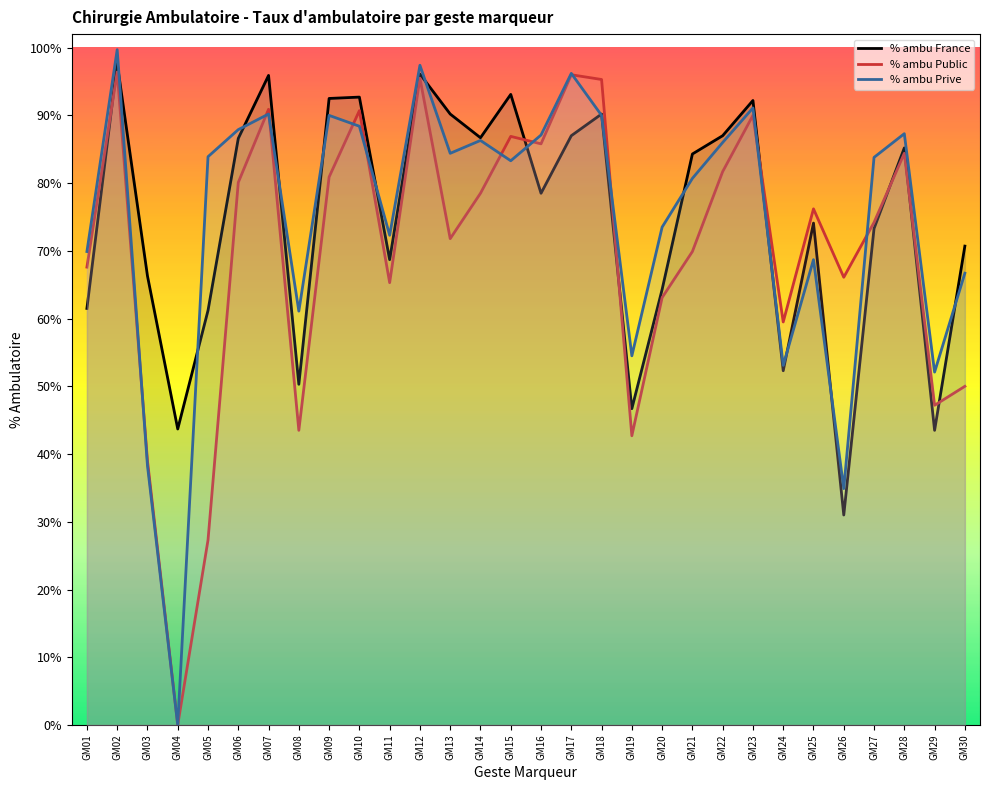

Which series changed the most between GM28 and GM29?

% ambu France